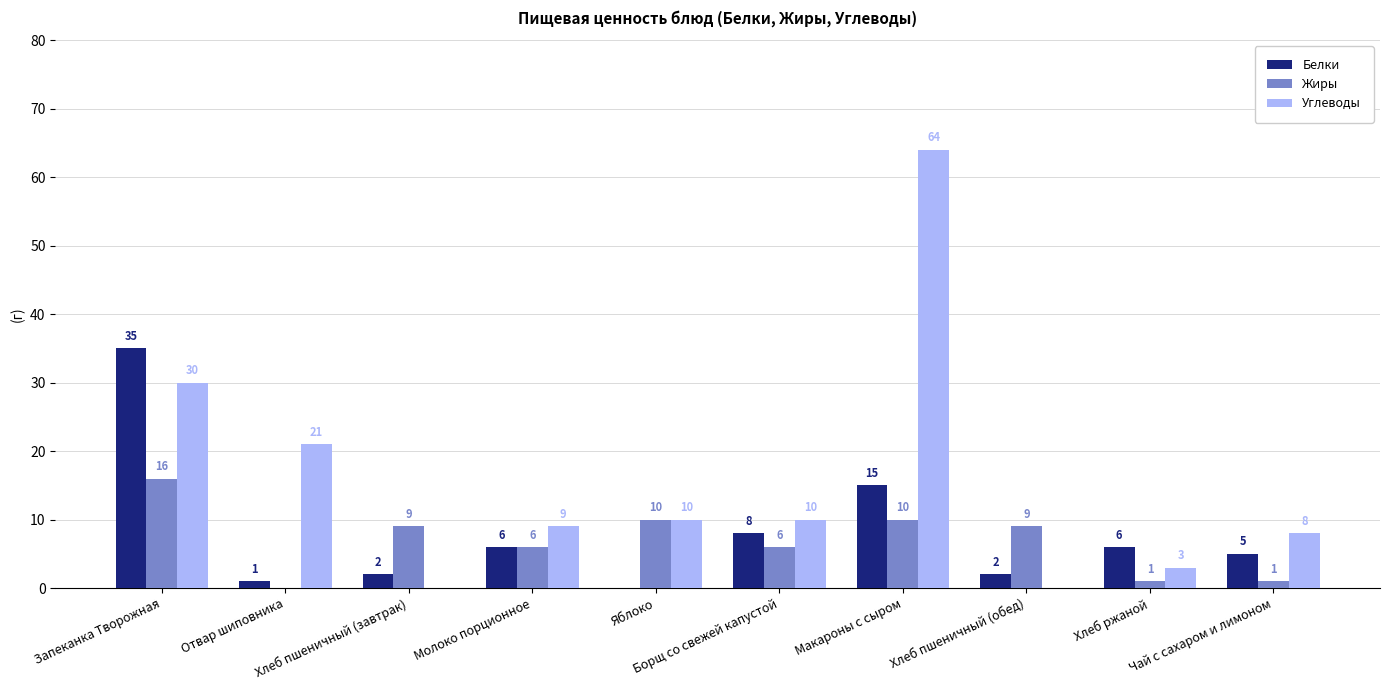

True or false: Углеводы has a value of 3 at Яблоко.

False